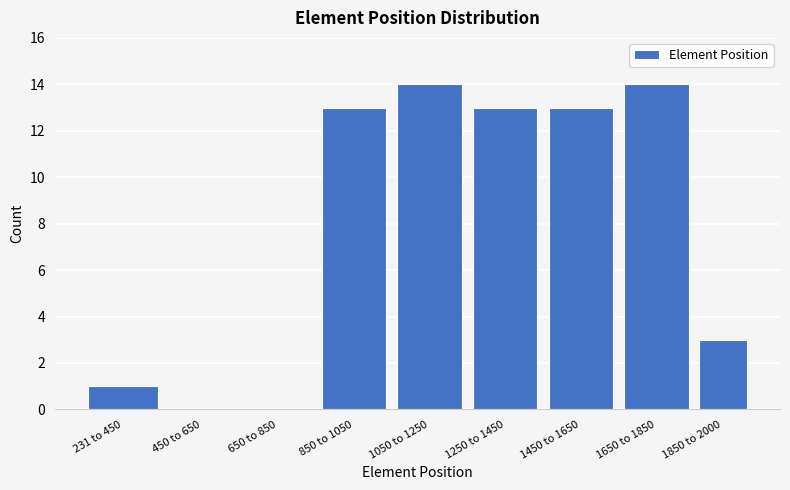

Reading left to right, extract all data points from this chart.

231 to 450=1	450 to 650=0	650 to 850=0	850 to 1050=13	1050 to 1250=14	1250 to 1450=13	1450 to 1650=13	1650 to 1850=14	1850 to 2000=3